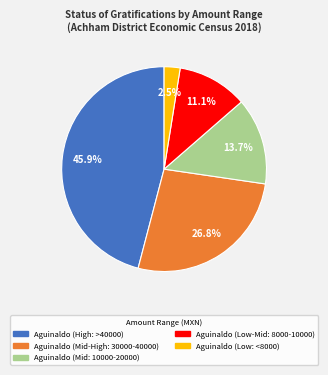

Is there a majority slice in this chart?

No